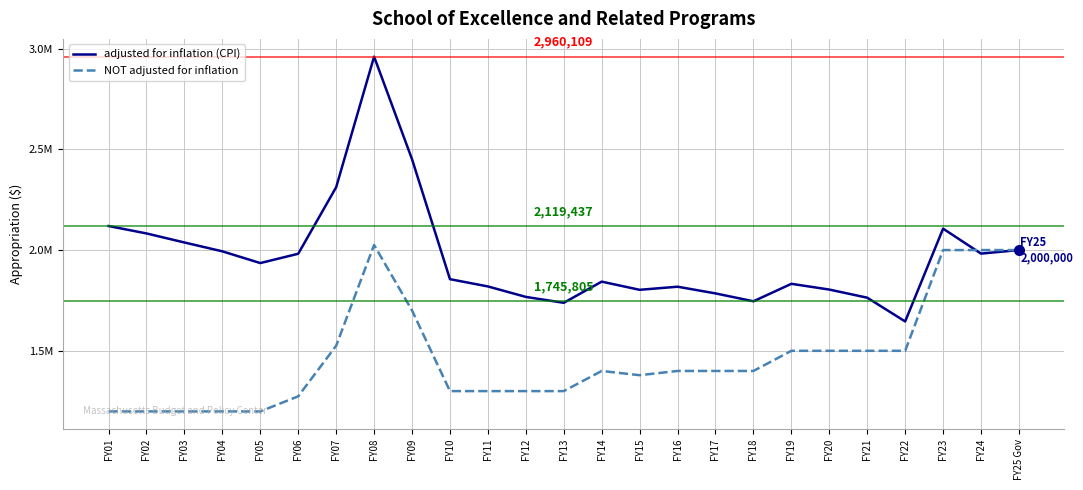

True or false: NOT adjusted for inflation and adjusted for inflation (CPI) cross at least once.

True